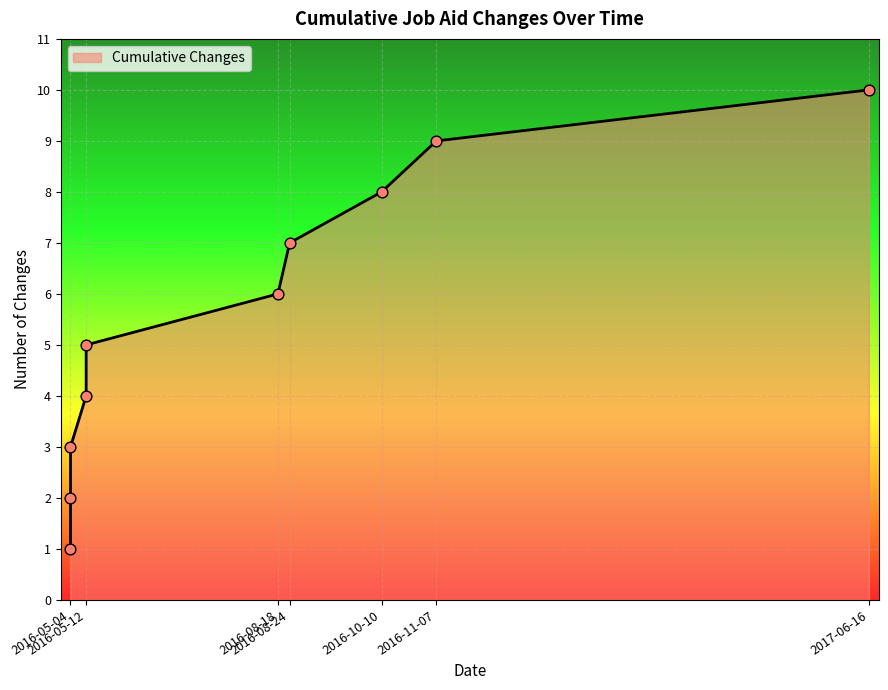

Approximately how many times larger is the value at 2017-06-16 compared to 2016-05-04?

10.0